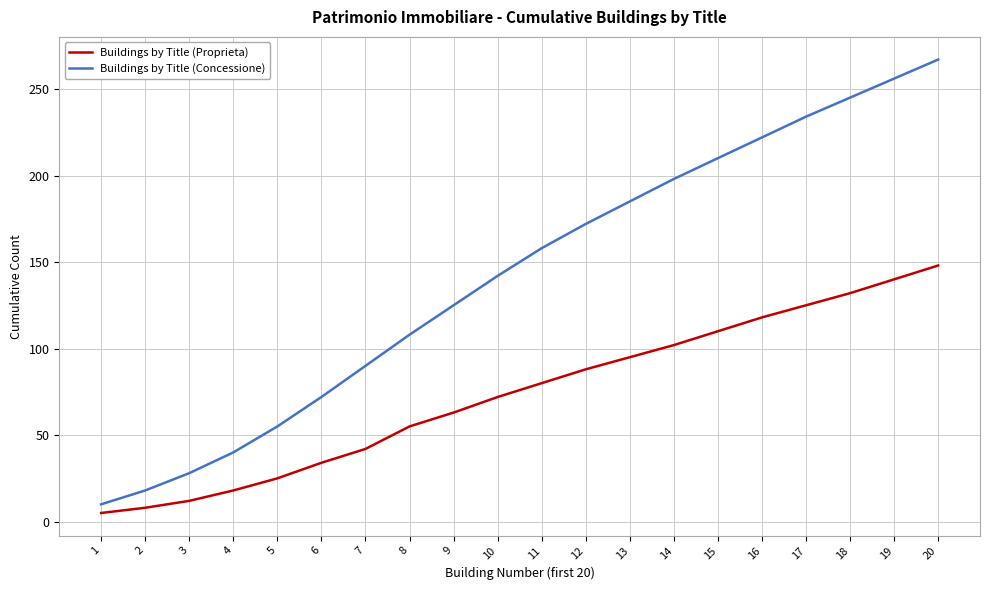

Which category has the lowest value across all series?

1